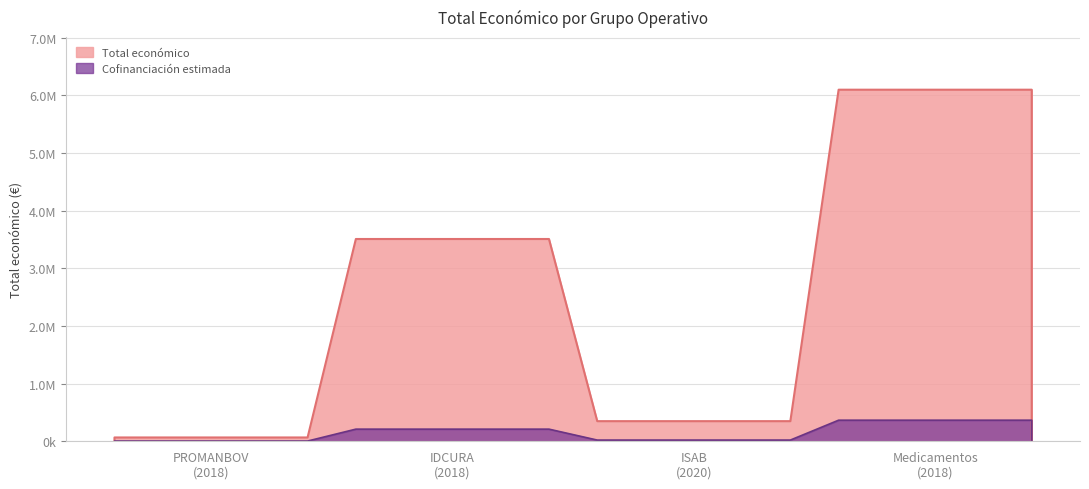

What is the greatest value displayed?

6097171